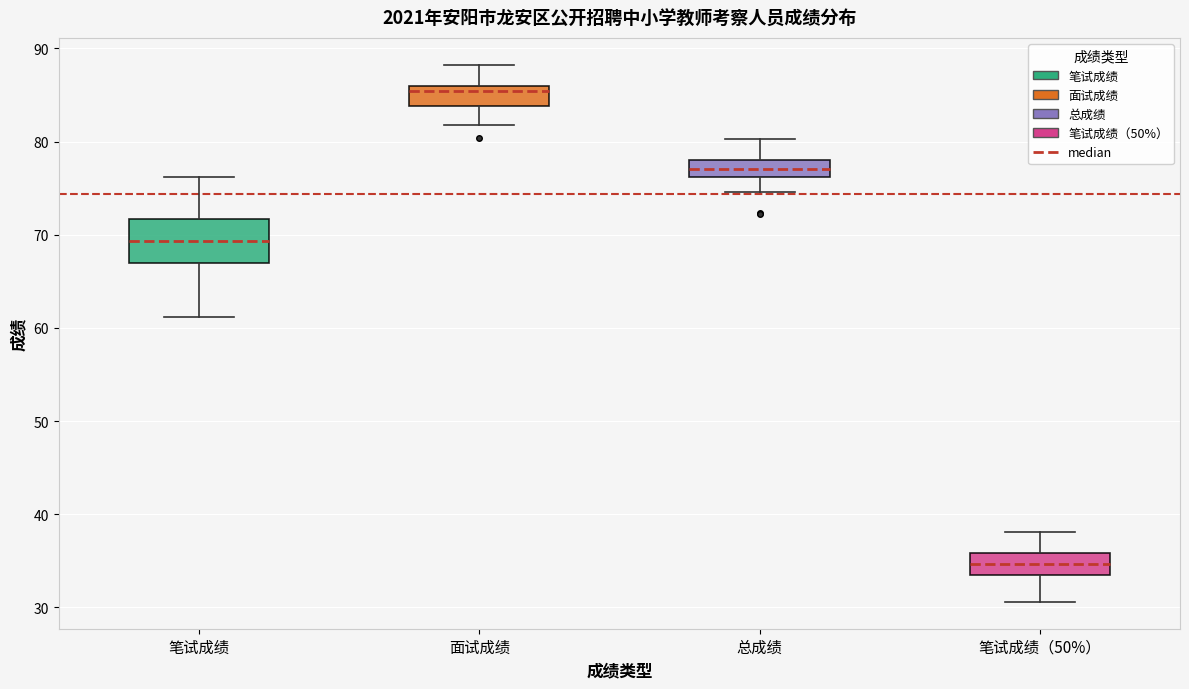

Which box is the tallest, from its lower edge to its upper edge?

笔试成绩